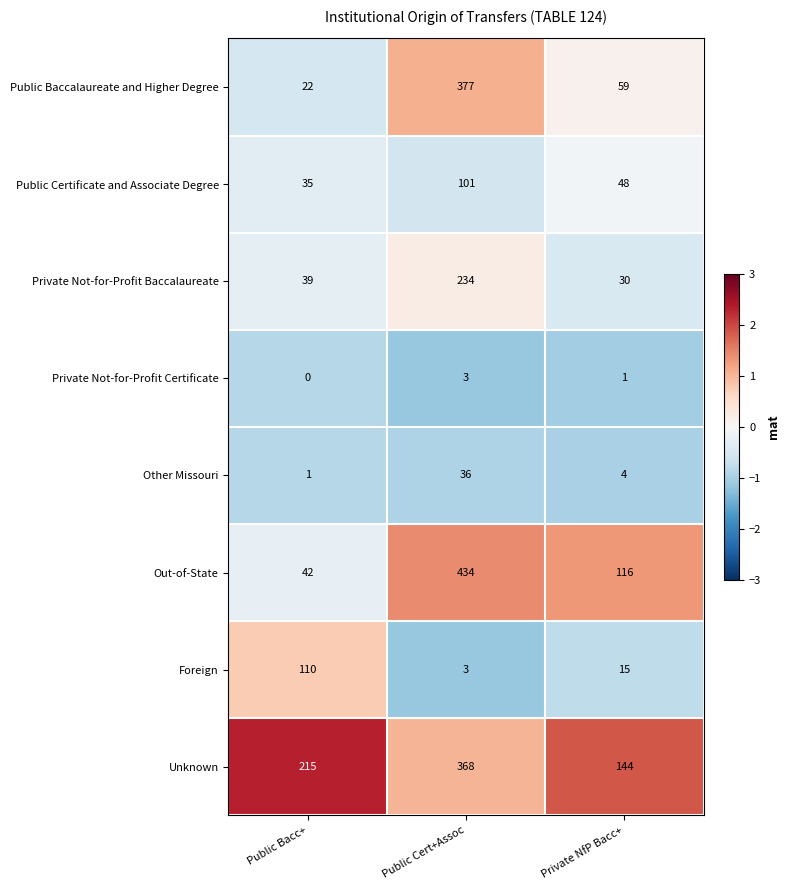

Which series has the largest range (max minus min)?

Out-of-State